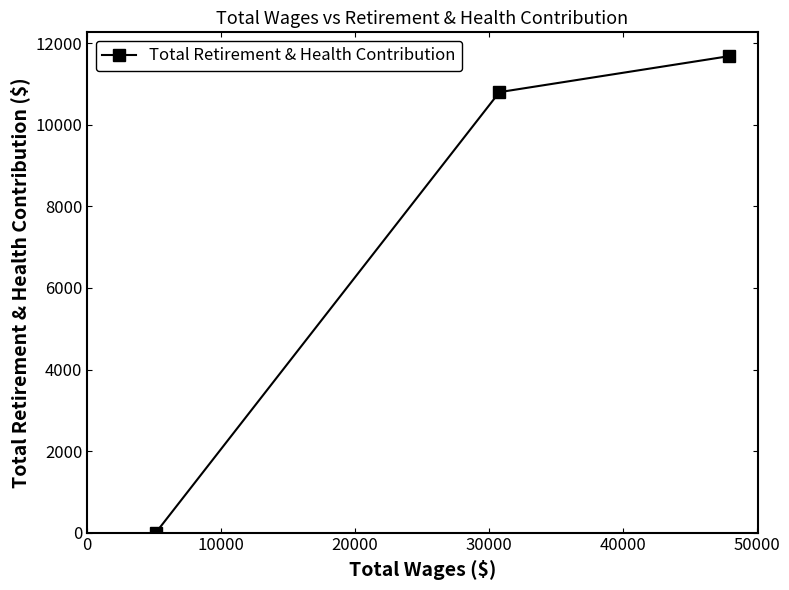

What is the difference between the maximum and minimum values?

11687